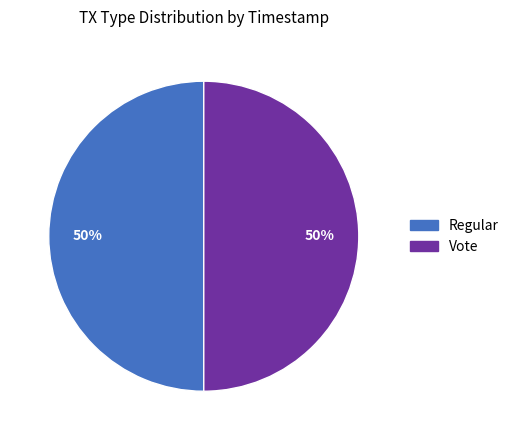

Is it true that Regular is 50% of the pie?

True